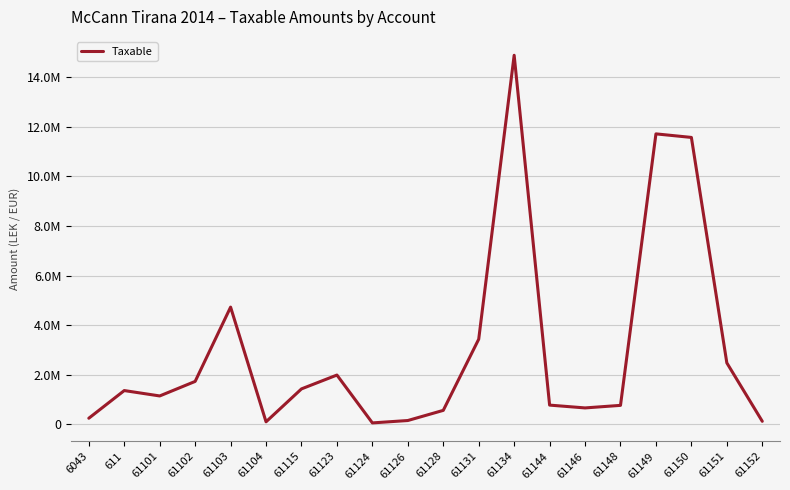

How many categories are shown in the chart?

20